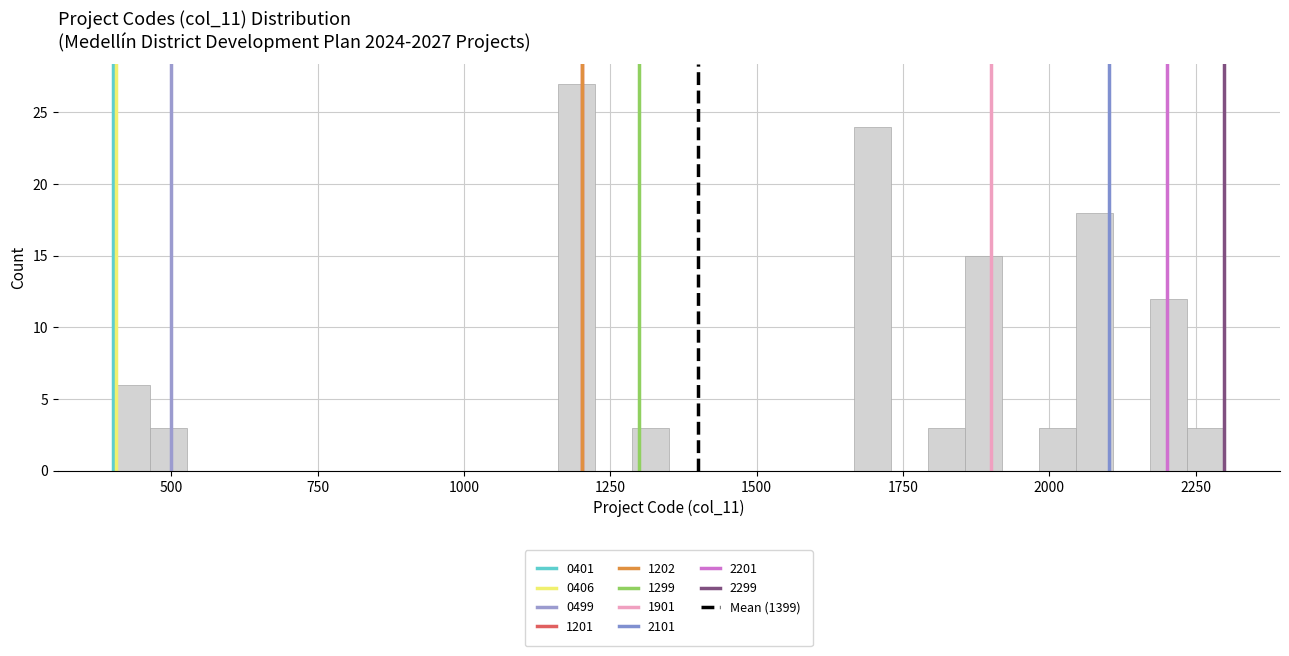

Around what value on the x-axis is the tallest bar? Give the approximate position of its centre, as read against the axis.

1200